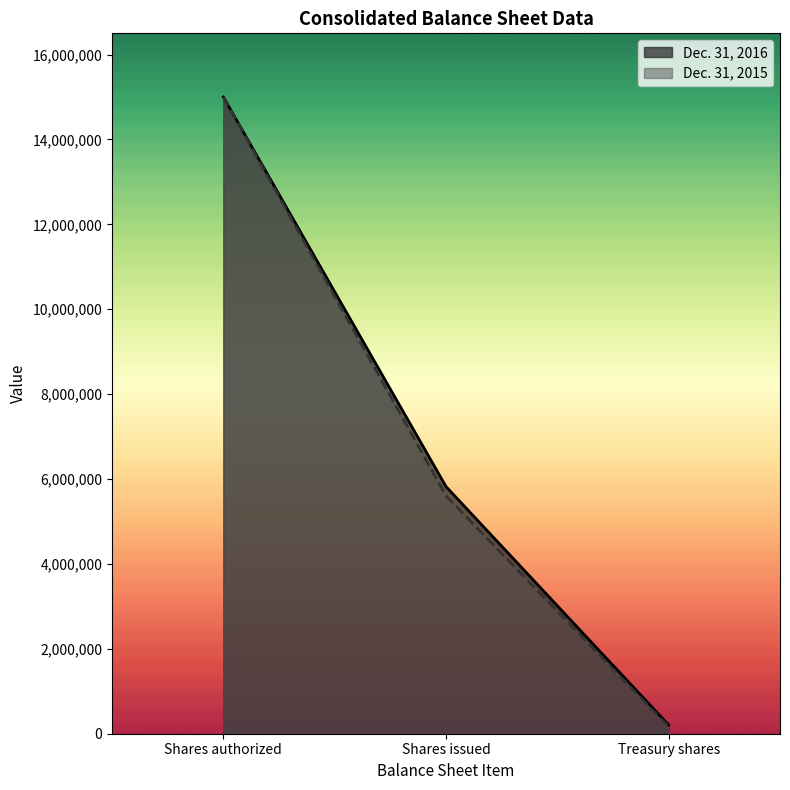

Which series has the largest total across all categories?

Dec. 31, 2016